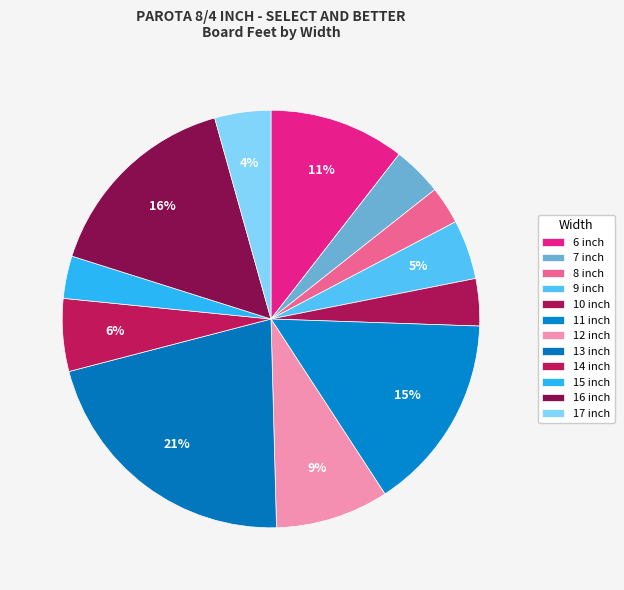

What is the largest slice in the pie chart?

13 inch